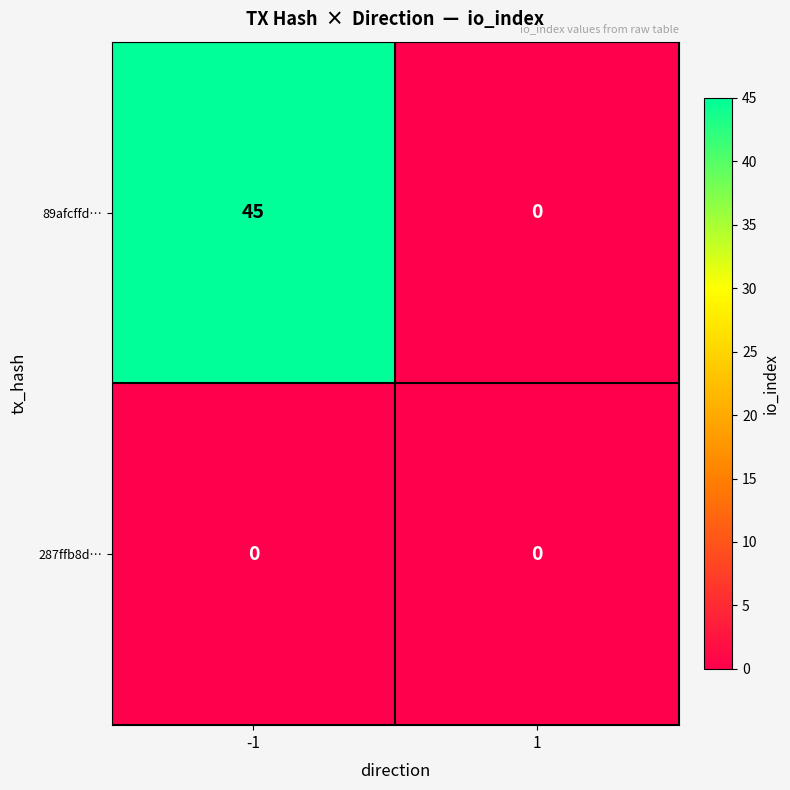

The value of 287ffb8d… at -1 is 0. True or false?

True